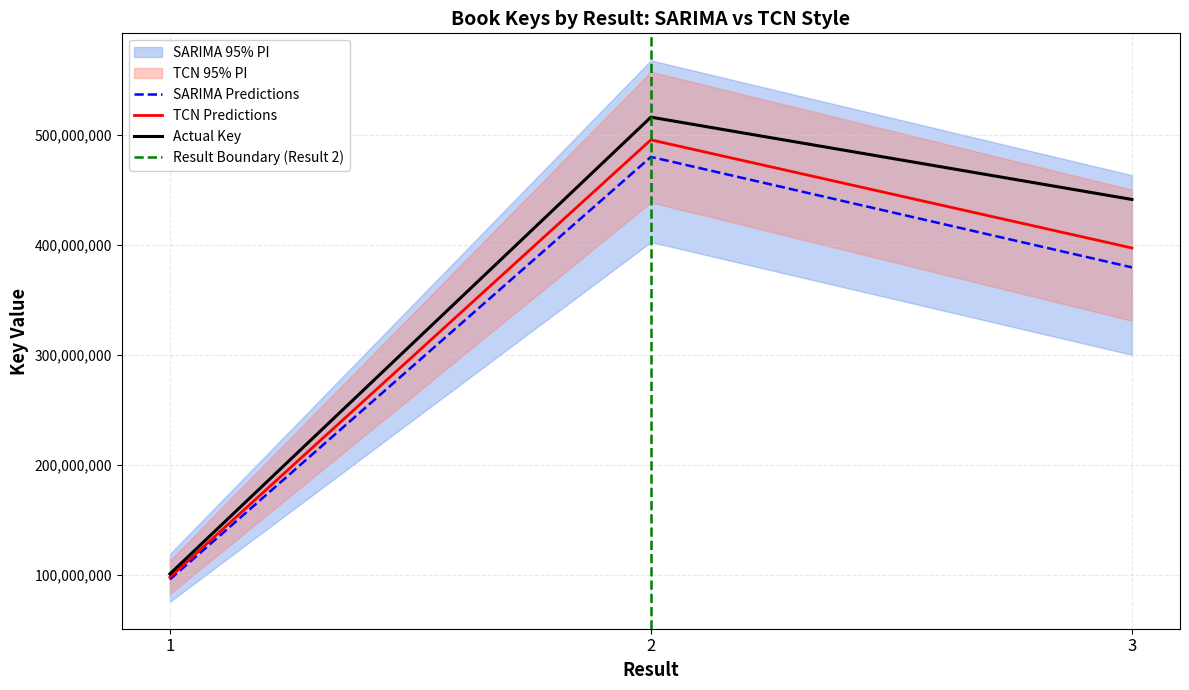

Which category has the highest value across all series?

2